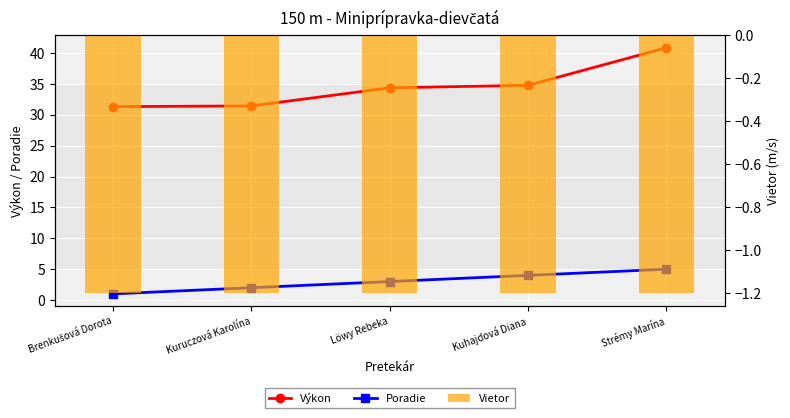

Is it true that Poradie equals 0.6 at Kuruczová Karolína?

False